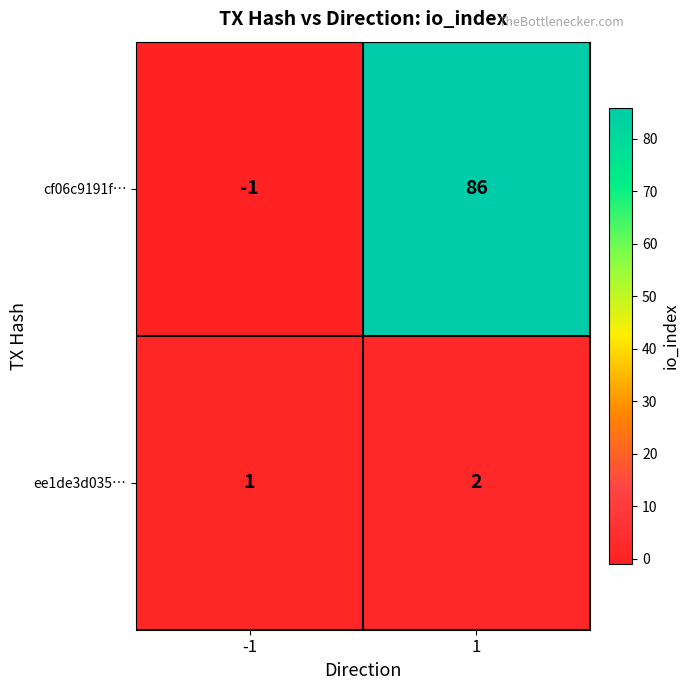

Count the number of categories in the chart.

2